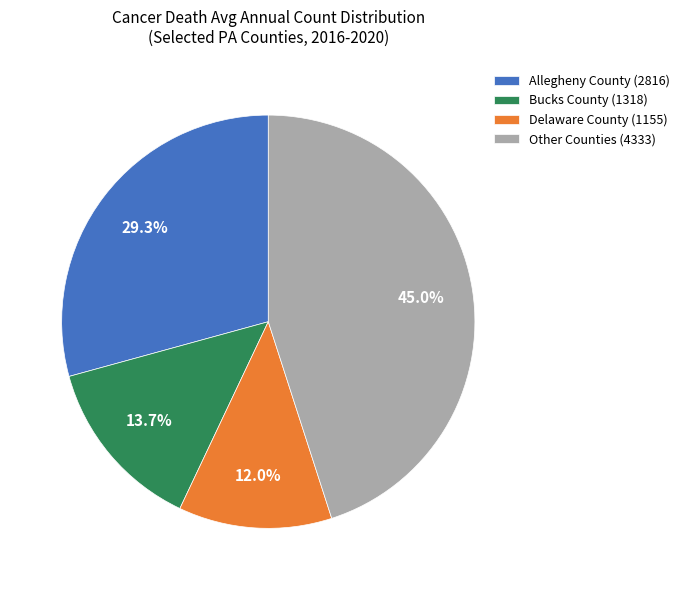

Is Allegheny County (2816) the majority of the pie?

No